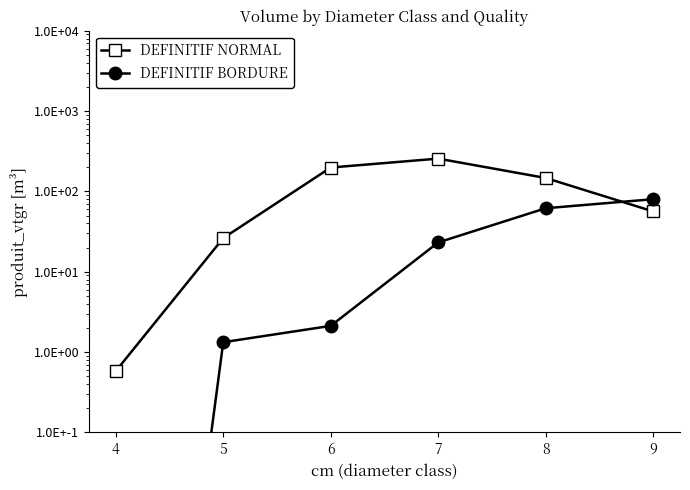

What is the difference between the DEFINITIF BORDURE values at 9 and 5?

78.7